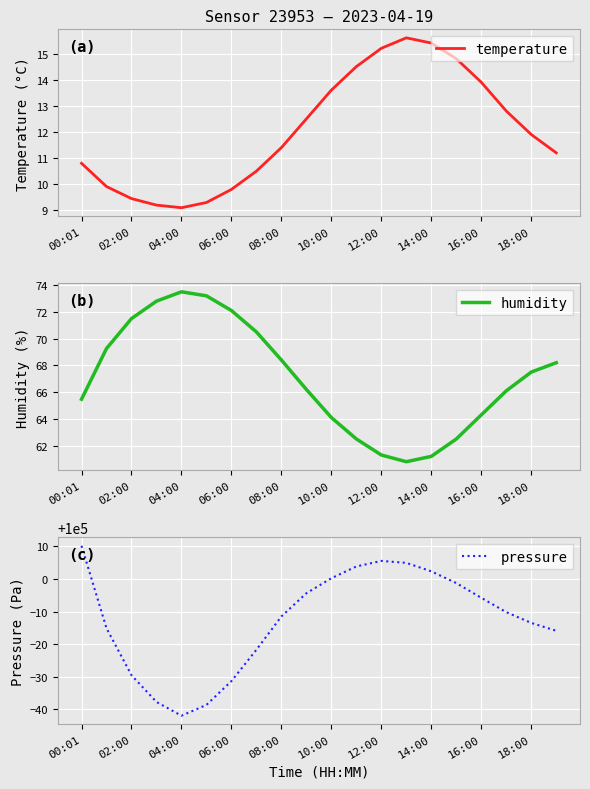

What is the difference between the maximum and minimum values in the temperature series?

6.5